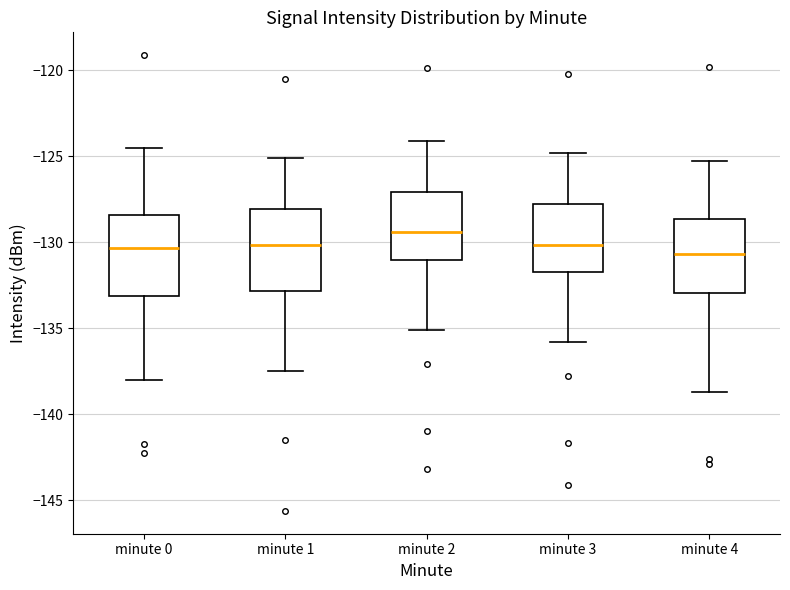

Where does the upper whisker of the box for minute 1 end on the y-axis? The values are not printed on the chart, so give them approximately, as read against the axis.

-125.0